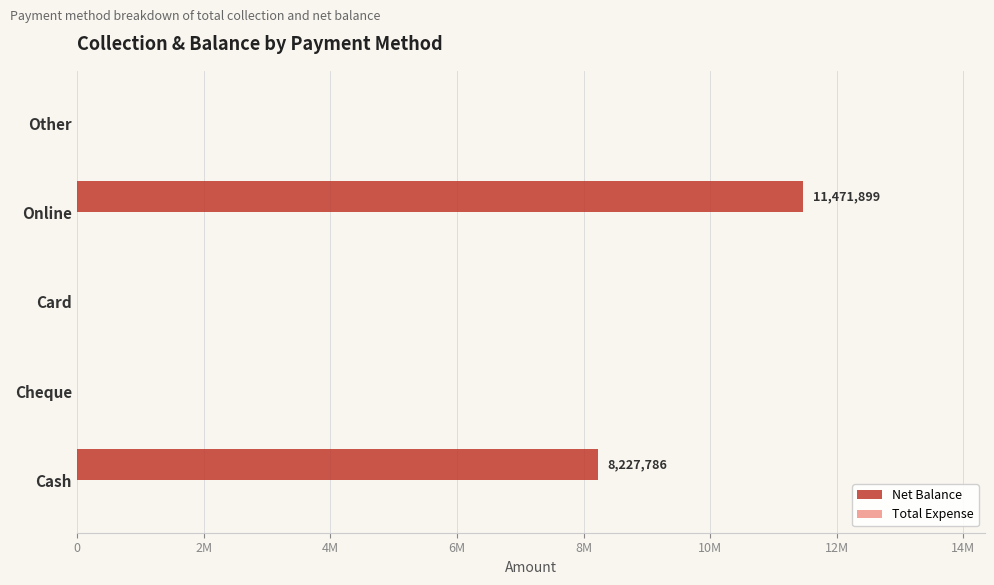

Are the bars horizontal?

Yes